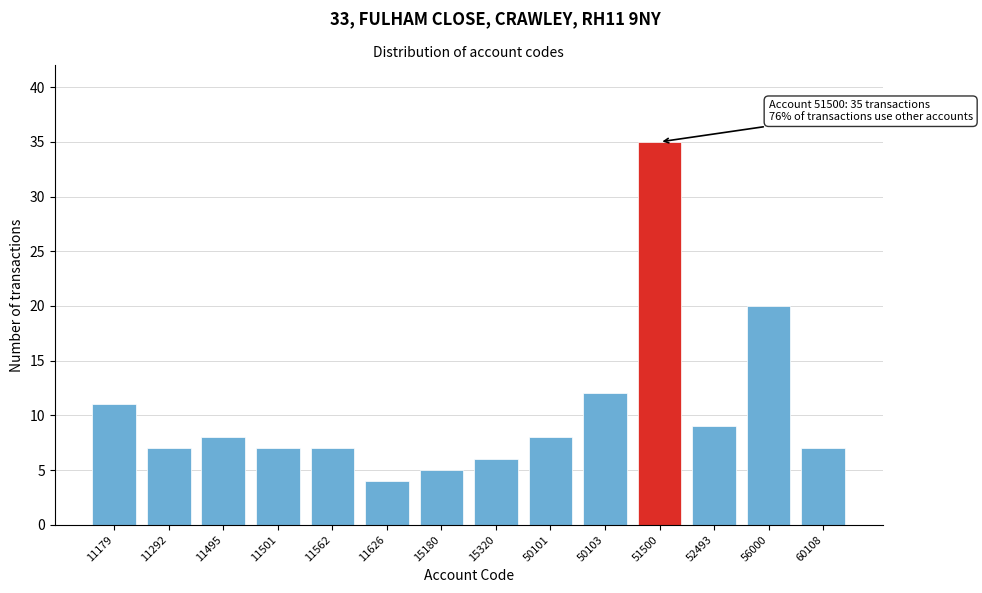

Reading left to right, extract all data points from this chart.

11179=11	11292=7	11495=8	11501=7	11562=7	11626=4	15180=5	15320=6	50101=8	50103=12	51500=35	52493=9	56000=20	60108=7